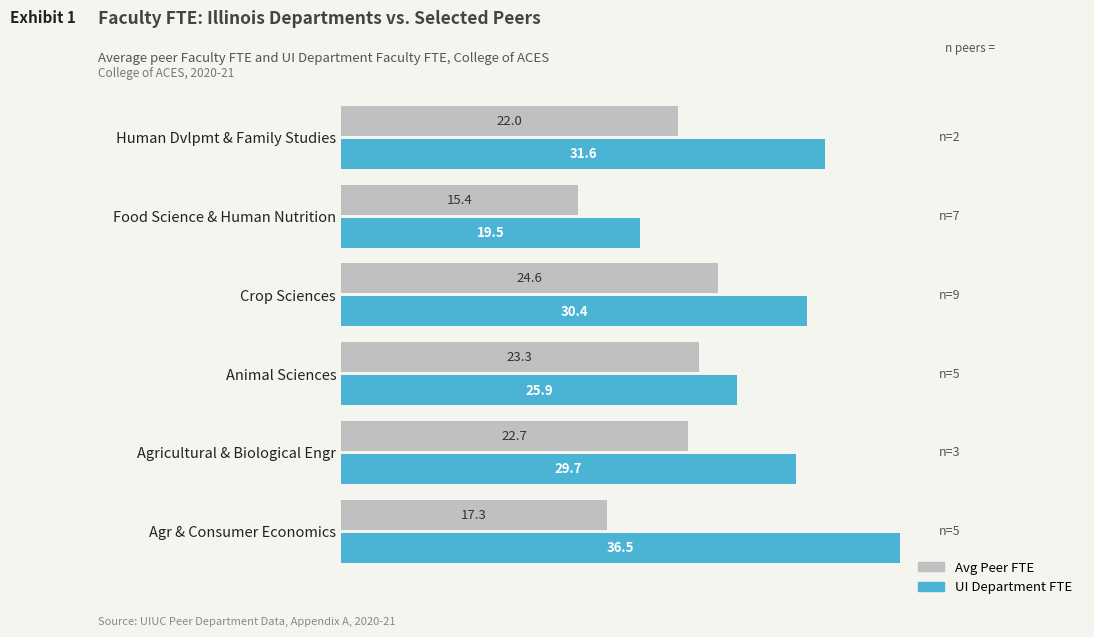

How many distinct data groups are displayed?

2